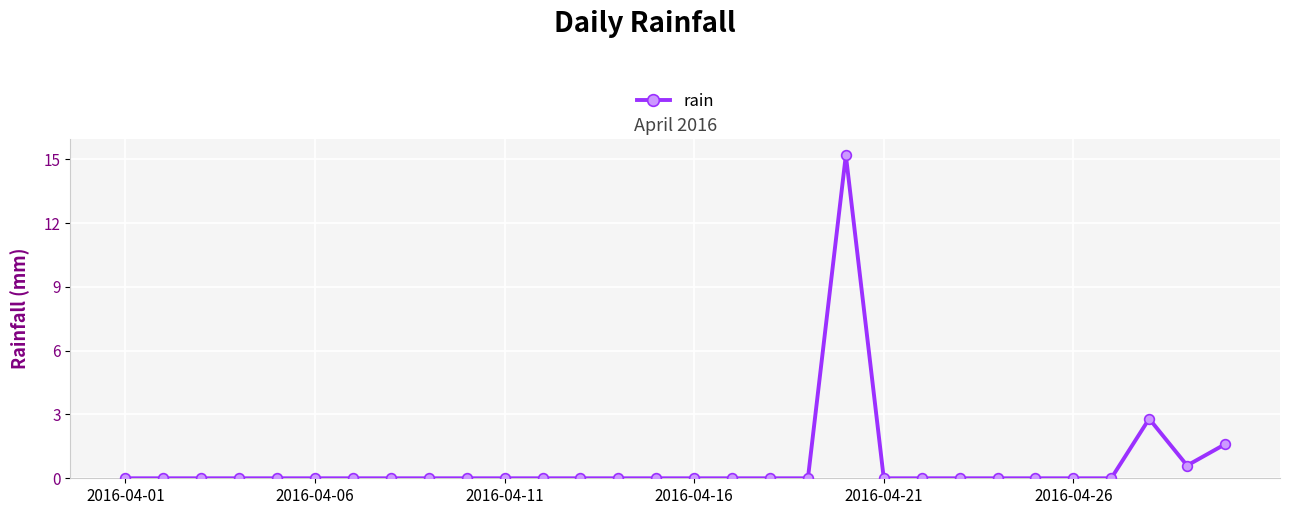

What is the difference between the maximum and second lowest values?

15.2